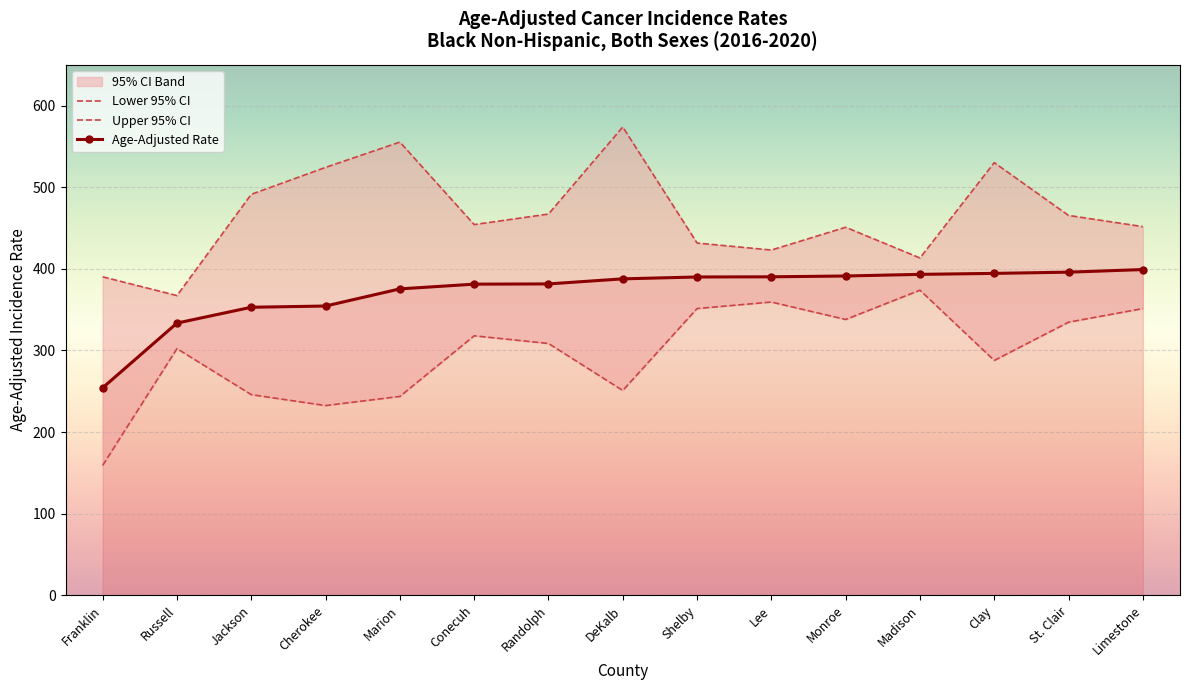

What is the greatest value displayed?

573.8